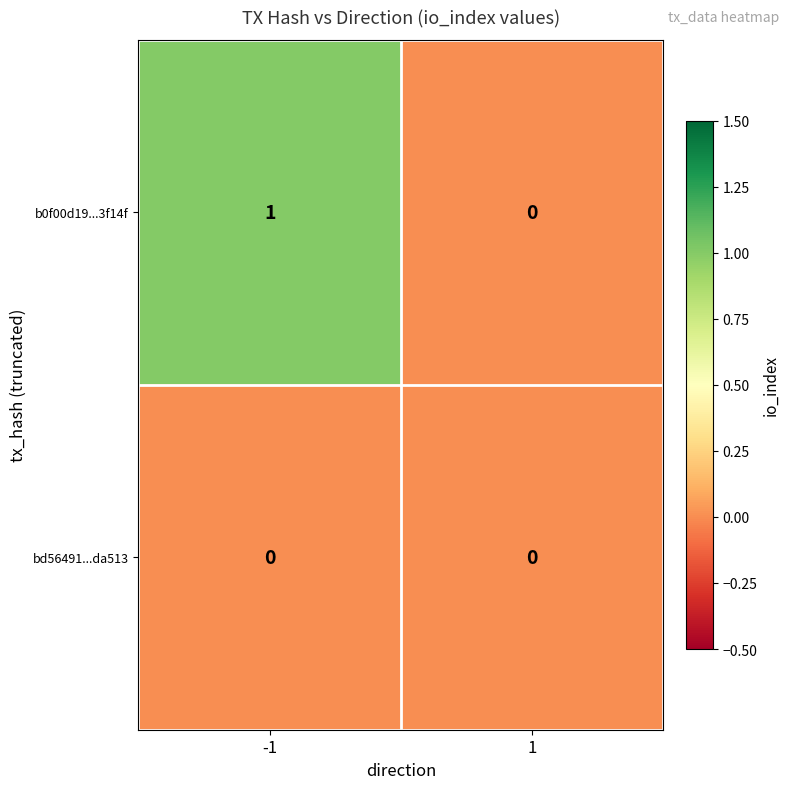

Between -1 and 1, which series saw the biggest shift?

b0f00d19...3f14f